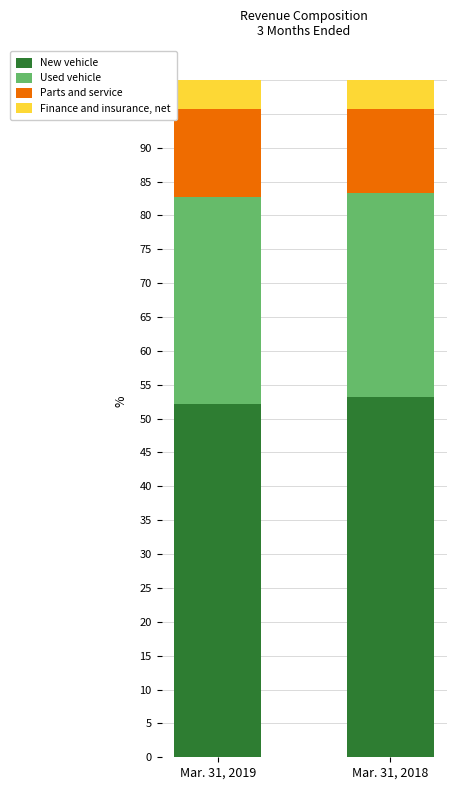

What are all the series names shown in the legend?

New vehicle, Used vehicle, Parts and service, Finance and insurance, net